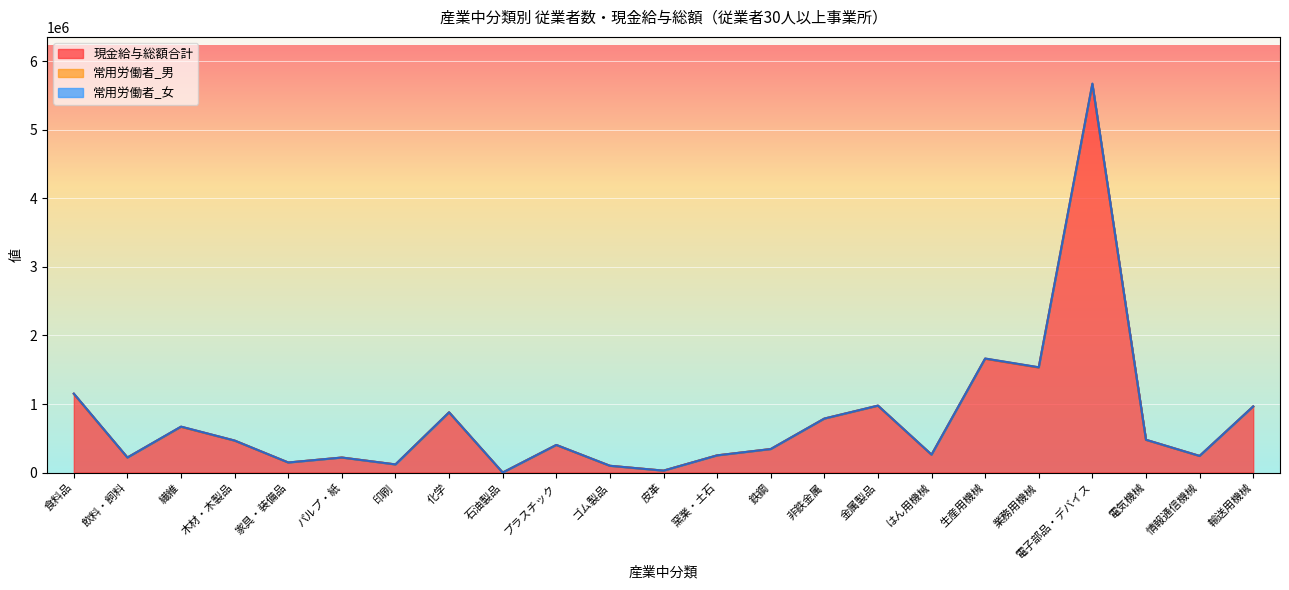

Reading left to right, what are all the values shown in this chart?

現金給与総額合計: 1147839	218932	667476	465499	146138	218763	118174	877718	0	401695	98480	27719	250293	342243	786211	974530	260627	1659804	1532766	5662966	476917	242055	963364
常用労働者_男: 1149980	219284	668161	466611	146476	219128	118403	879079	0	402467	98712	27779	250740	342971	787558	976600	261185	1663134	1535232	5671245	477723	242380	965146